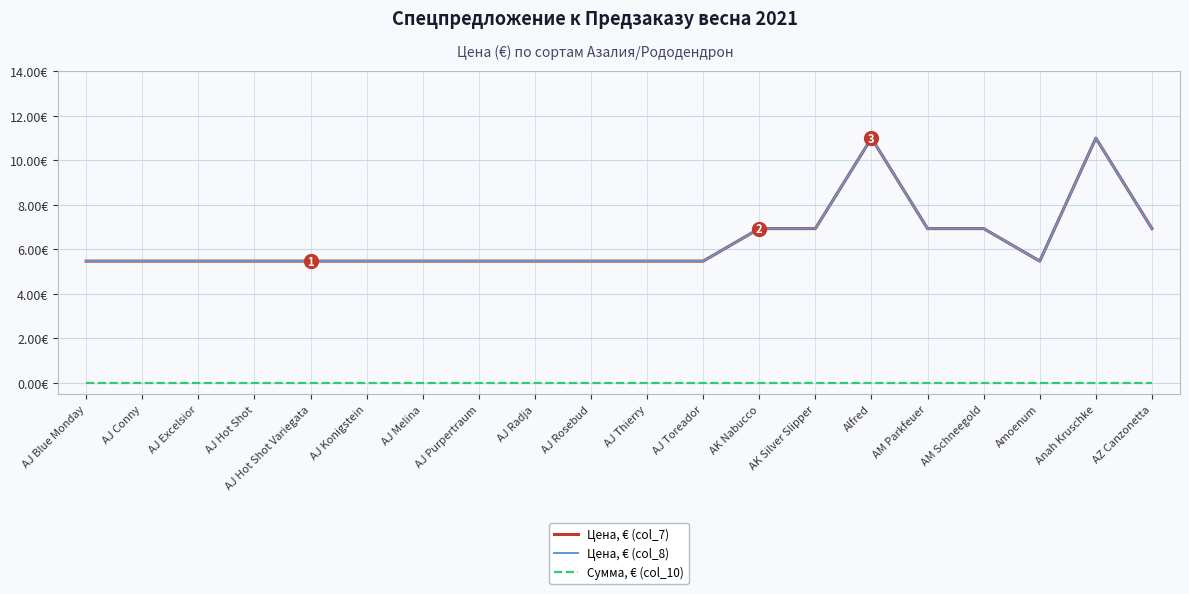

Does the chart display data point markers on the line(s)?

No